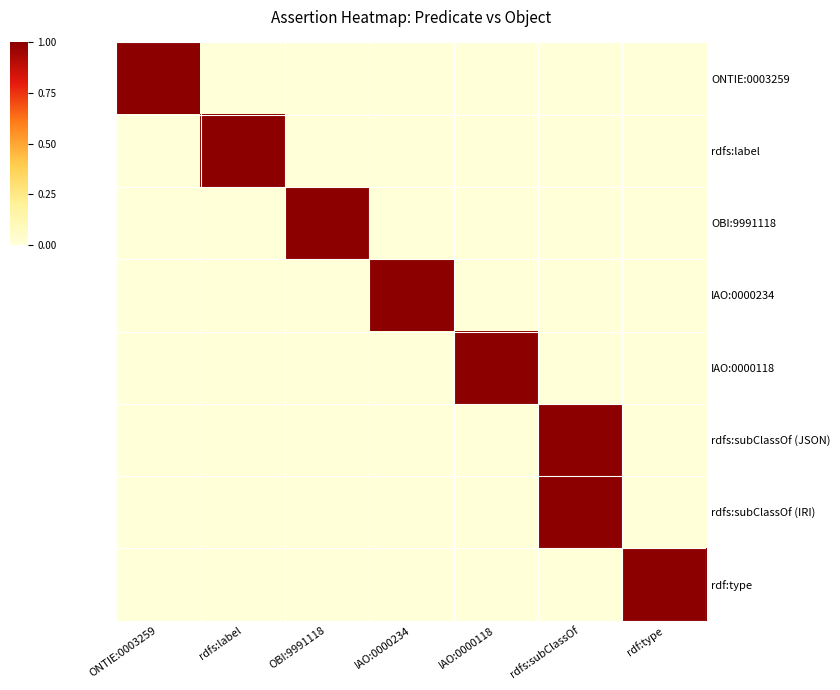

At which category is the sum across all series the highest?

rdfs:subClassOf